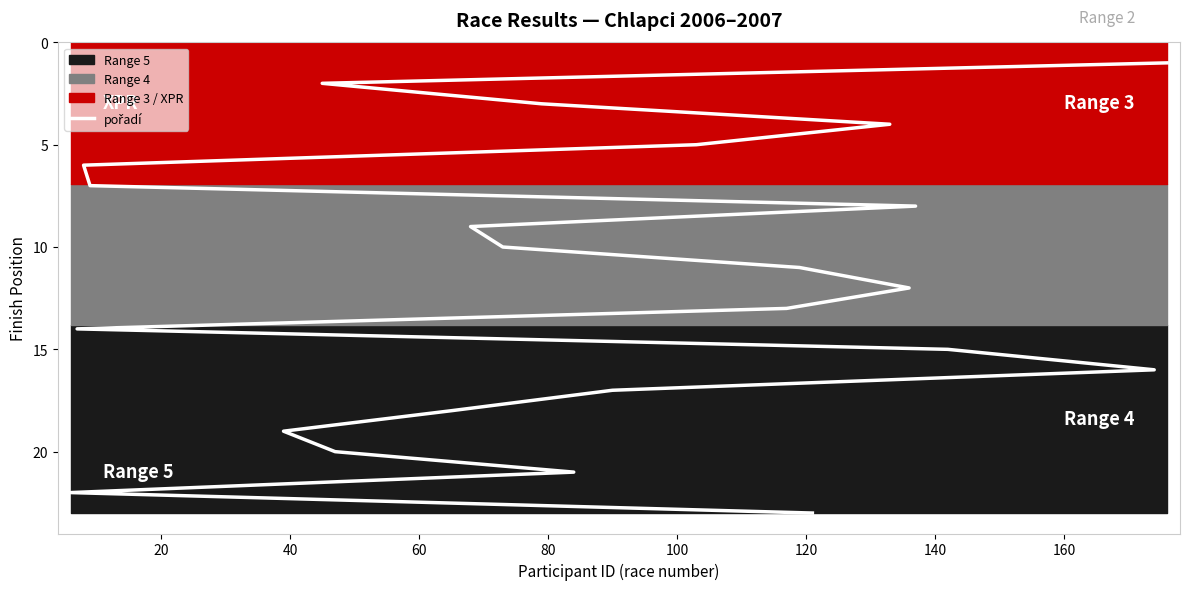

What is the value of the 8th point from the left?

8